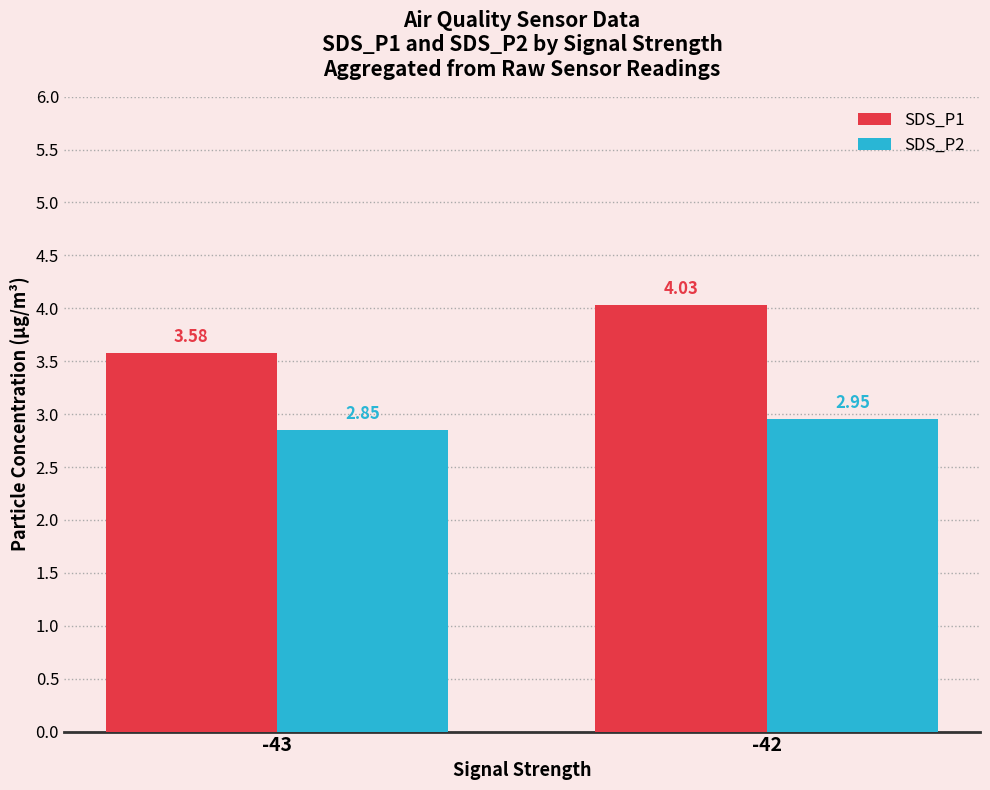

List the series in order of their peak value, highest first.

SDS_P1, SDS_P2